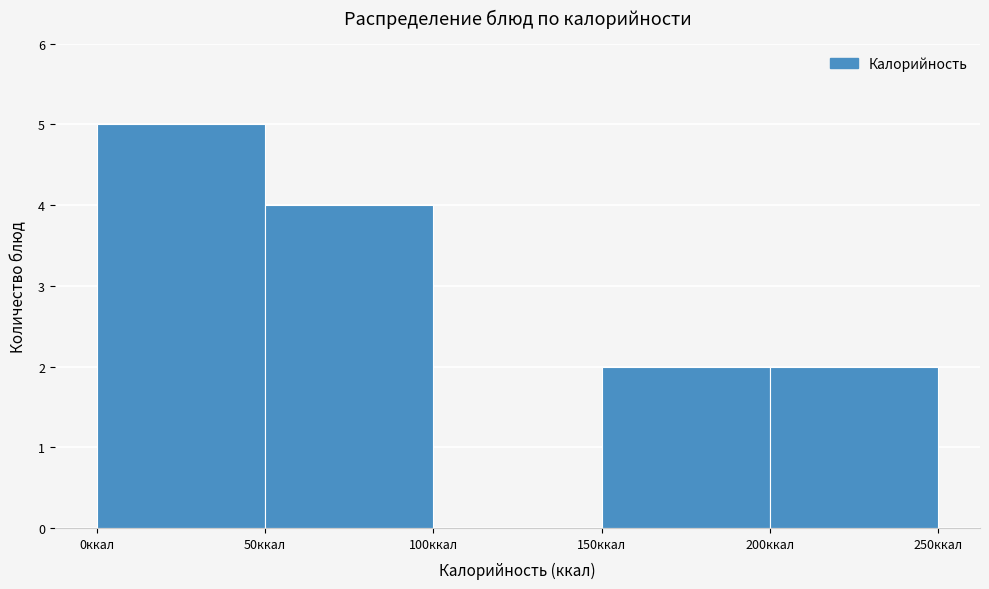

What is the height of the bar covering 150 to 200 on the x-axis? The values are not printed on the chart, so give them approximately, as read against the axis.

2